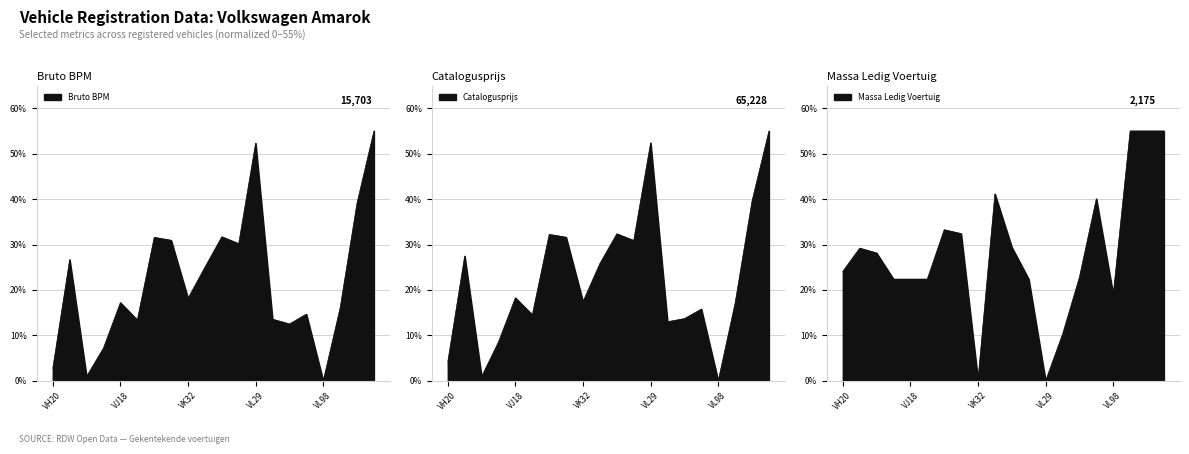

Where is massa_ledig_voertuig nearest to the value 27?

VJ009F